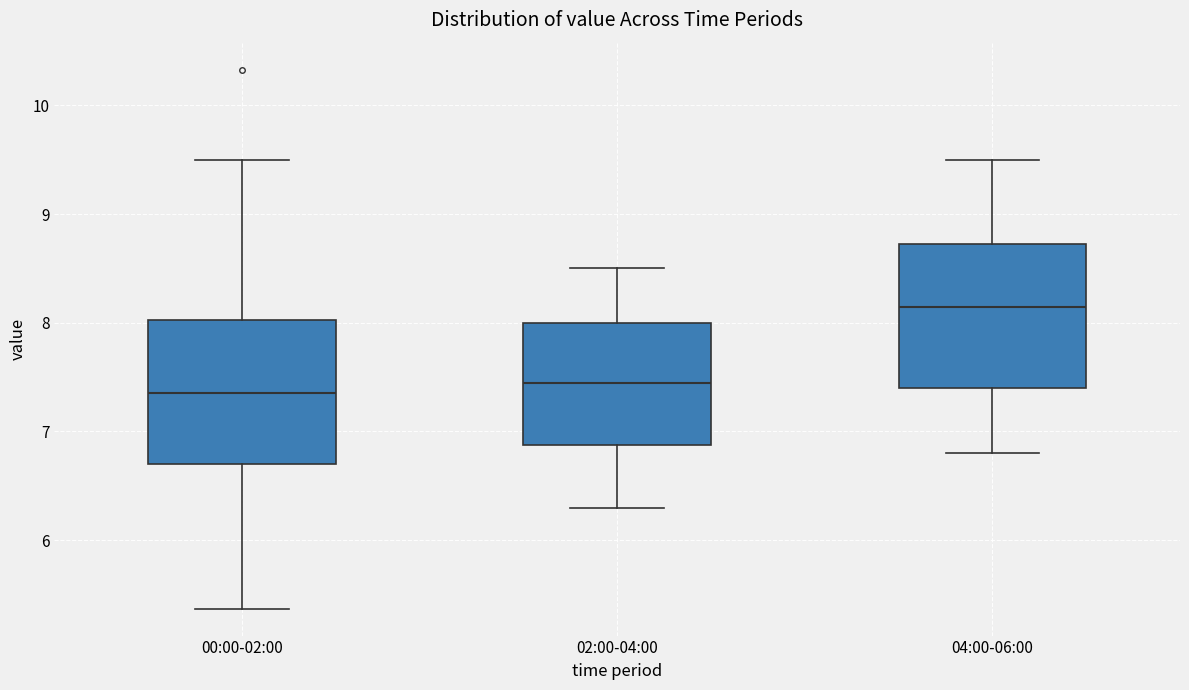

Reading left to right, transcribe this box plot: for each box, give where its median line is, the range the box spans, and where its two whiskers end, as read against the y-axis. The values are not printed on the chart, so give them approximately, as read against the axis.

00:00-02:00: median 7.4, box 6.7 to 8.0, whiskers 5.4 to 9.5
02:00-04:00: median 7.5, box 6.9 to 8.0, whiskers 6.3 to 8.5
04:00-06:00: median 8.2, box 7.4 to 8.7, whiskers 6.8 to 9.5